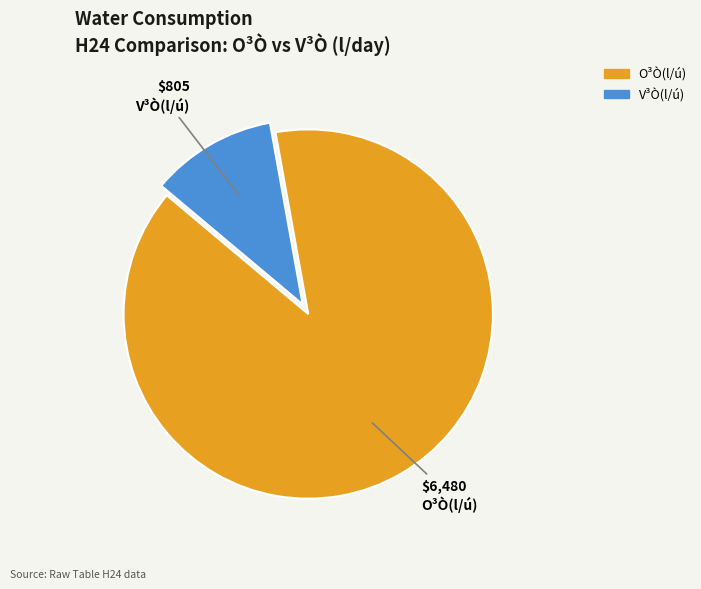

Which slice is the largest?

O³Ò(l/ú)